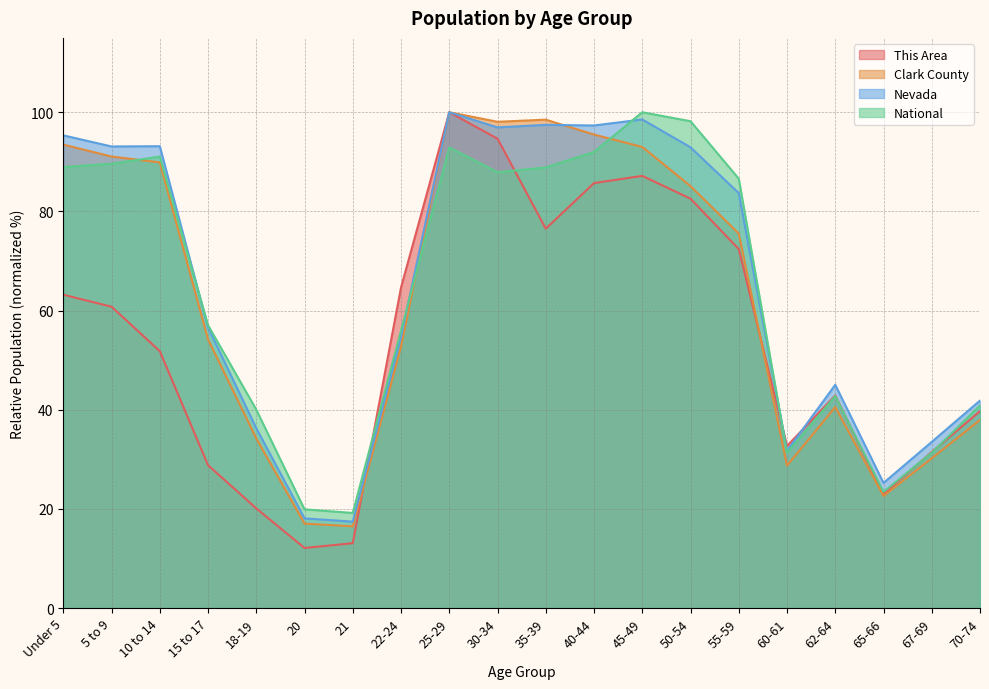

What is the label of the 5th point from the left?

18-19